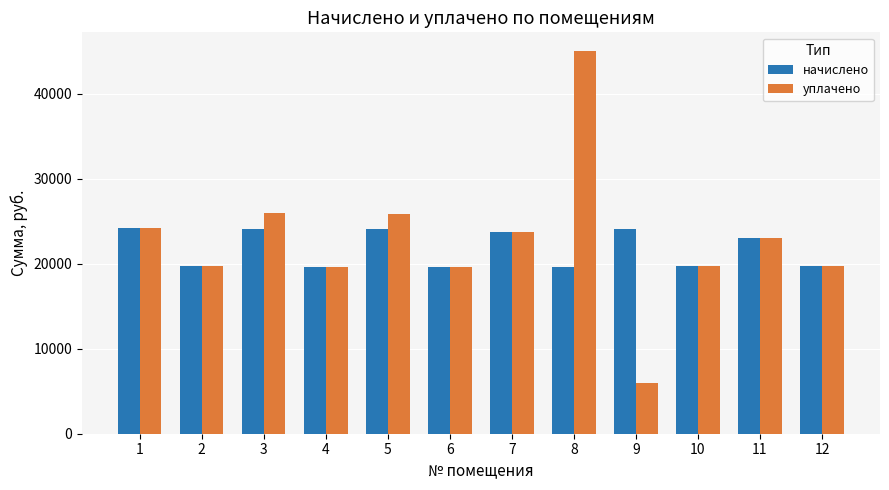

Rank the series by their maximum value, from lowest to highest.

начислено, уплачено